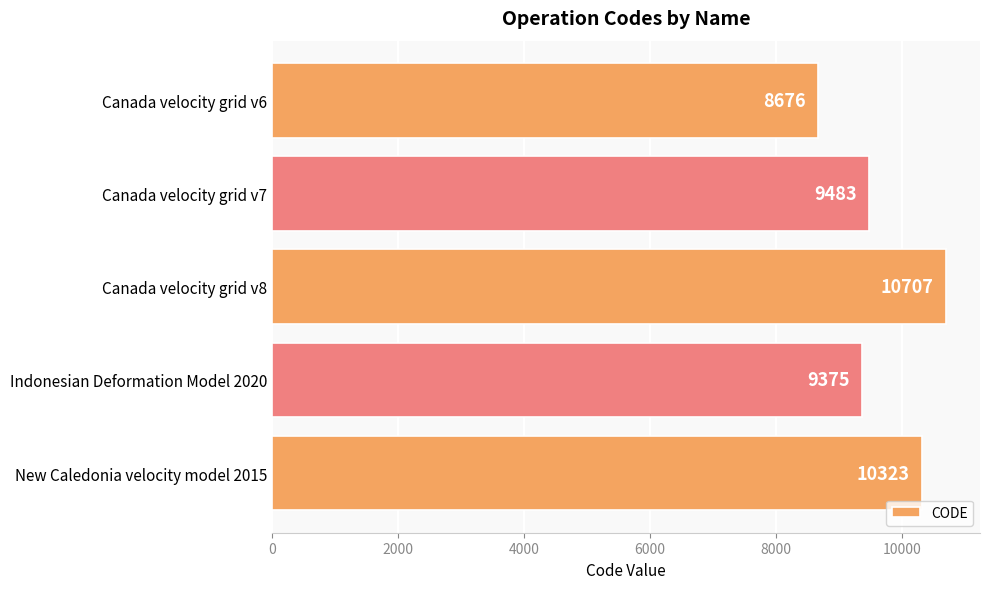

At which label is the value closest to 9691?

Canada velocity grid v7